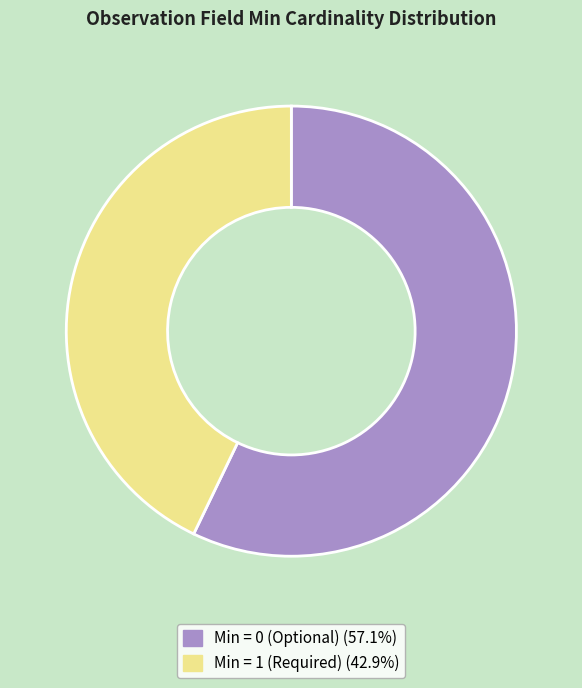

Does any single category account for the majority?

Yes